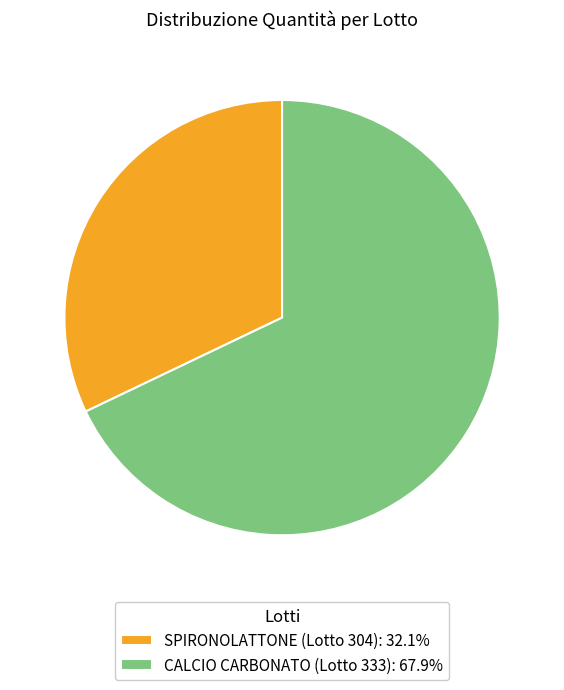

What is the largest slice in the pie chart?

CALCIO CARBONATO (Lotto 333)